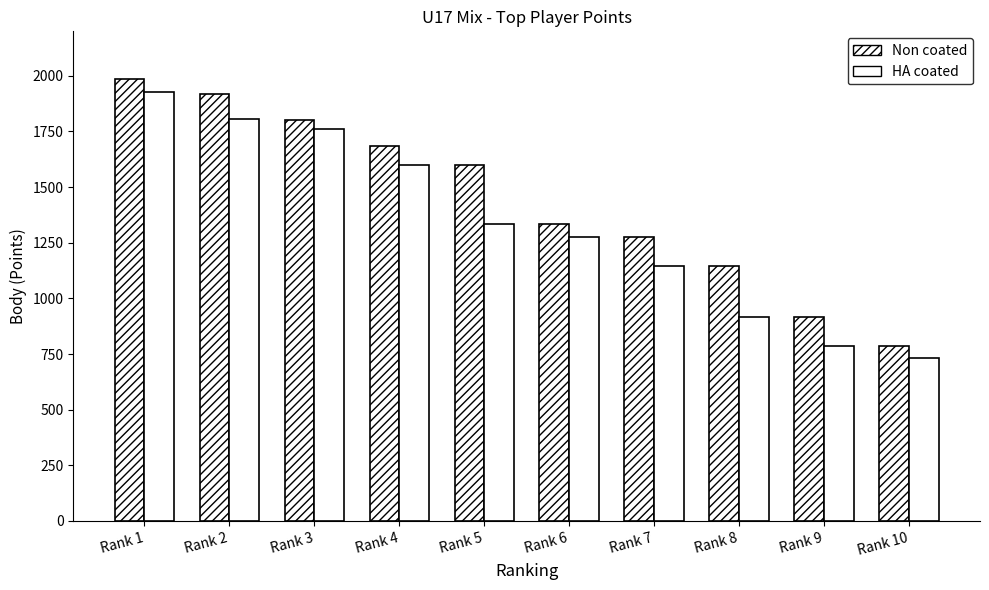

Count the number of data series in this chart.

2